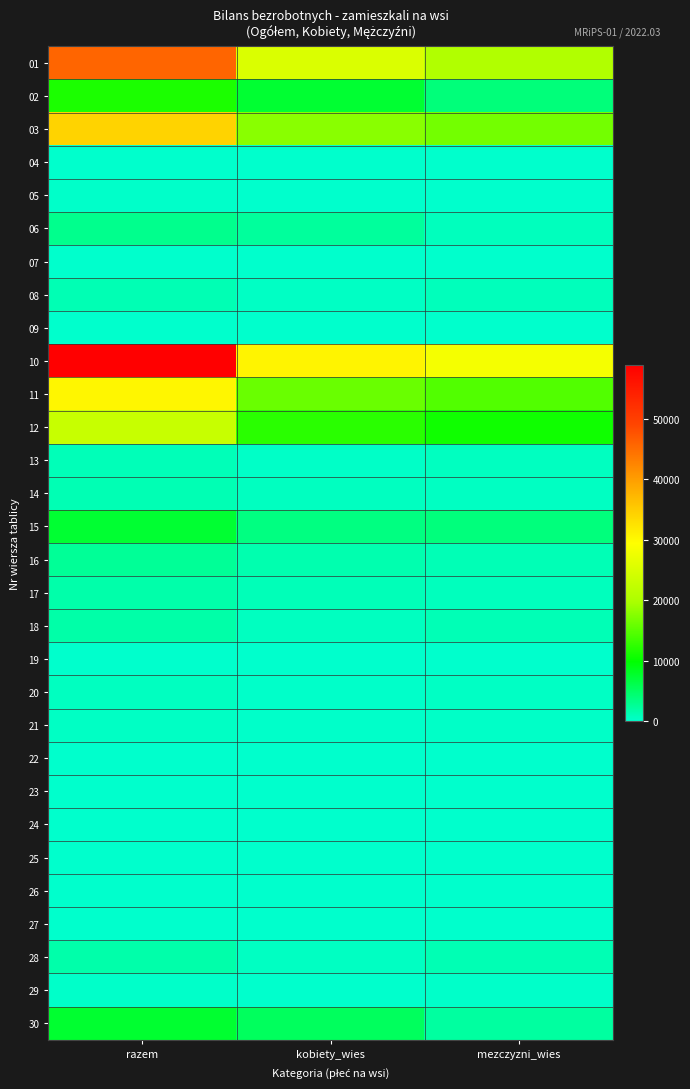

Reading left to right, what are all the values shown in this chart?

01: razem=45732	kobiety_wies=25229	mezczyzni_wies=20503
02: razem=11432	kobiety_wies=7439	mezczyzni_wies=3993
03: razem=34300	kobiety_wies=17790	mezczyzni_wies=16510
04: razem=67	kobiety_wies=37	mezczyzni_wies=30
05: razem=130	kobiety_wies=87	mezczyzni_wies=43
06: razem=3088	kobiety_wies=2332	mezczyzni_wies=756
07: razem=0	kobiety_wies=0	mezczyzni_wies=0
08: razem=1263	kobiety_wies=370	mezczyzni_wies=893
09: razem=94	kobiety_wies=36	mezczyzni_wies=58
10: razem=58934	kobiety_wies=30526	mezczyzni_wies=28408
11: razem=30499	kobiety_wies=15887	mezczyzni_wies=14612
12: razem=23116	kobiety_wies=12307	mezczyzni_wies=10809
13: razem=938	kobiety_wies=270	mezczyzni_wies=668
14: razem=1239	kobiety_wies=666	mezczyzni_wies=573
15: razem=7383	kobiety_wies=3580	mezczyzni_wies=3803
16: razem=2534	kobiety_wies=1421	mezczyzni_wies=1113
17: razem=1705	kobiety_wies=935	mezczyzni_wies=770
18: razem=1752	kobiety_wies=642	mezczyzni_wies=1110
19: razem=5	kobiety_wies=1	mezczyzni_wies=4
20: razem=661	kobiety_wies=217	mezczyzni_wies=444
21: razem=450	kobiety_wies=219	mezczyzni_wies=231
22: razem=94	kobiety_wies=50	mezczyzni_wies=44
23: razem=1	kobiety_wies=1	mezczyzni_wies=0
24: razem=0	kobiety_wies=0	mezczyzni_wies=0
25: razem=0	kobiety_wies=0	mezczyzni_wies=0
26: razem=82	kobiety_wies=32	mezczyzni_wies=50
27: razem=104	kobiety_wies=63	mezczyzni_wies=41
28: razem=1692	kobiety_wies=527	mezczyzni_wies=1165
29: razem=177	kobiety_wies=42	mezczyzni_wies=135
30: razem=7483	kobiety_wies=5319	mezczyzni_wies=2164